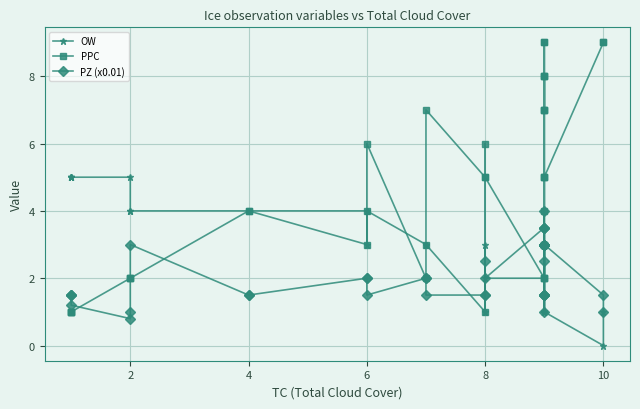

Is the value of OW at 27 greater than the value of PZ (x0.01) at 7?

No